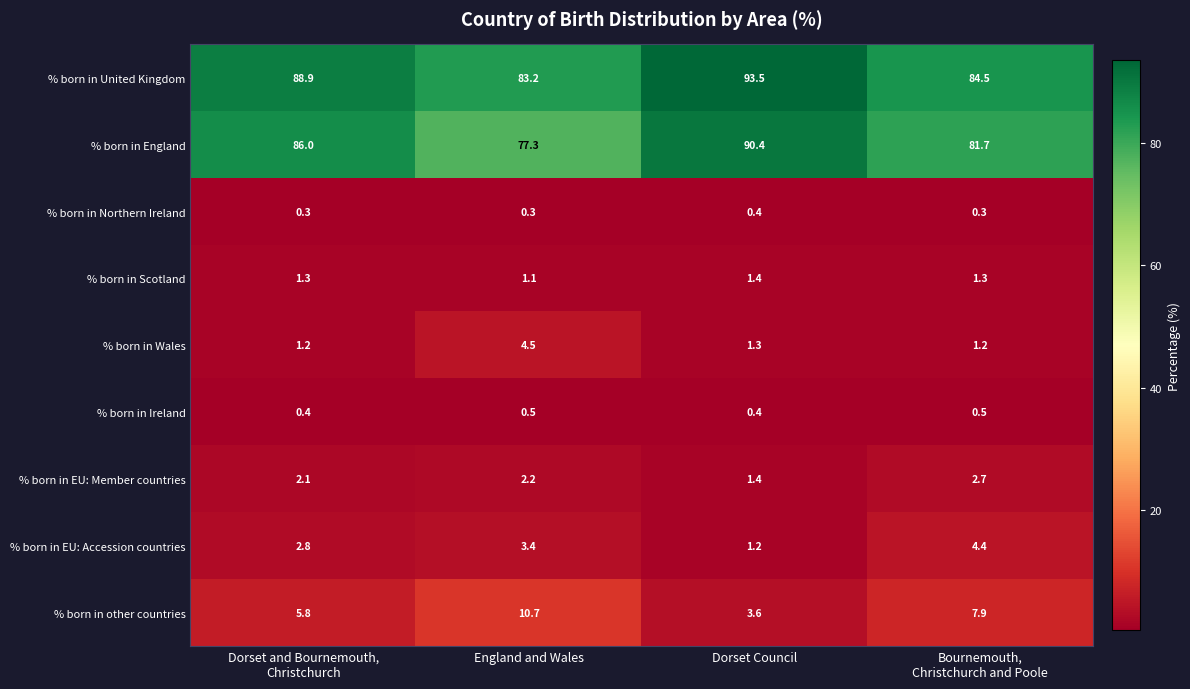

What is the difference between the maximum and minimum values in the % born in England series?

13.1